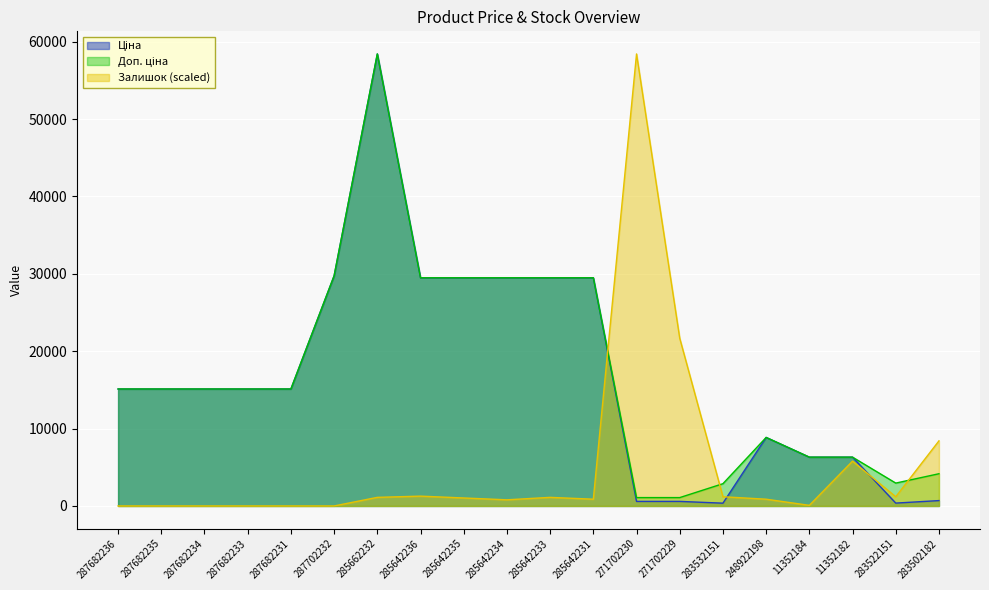

Count the number of data series in this chart.

3